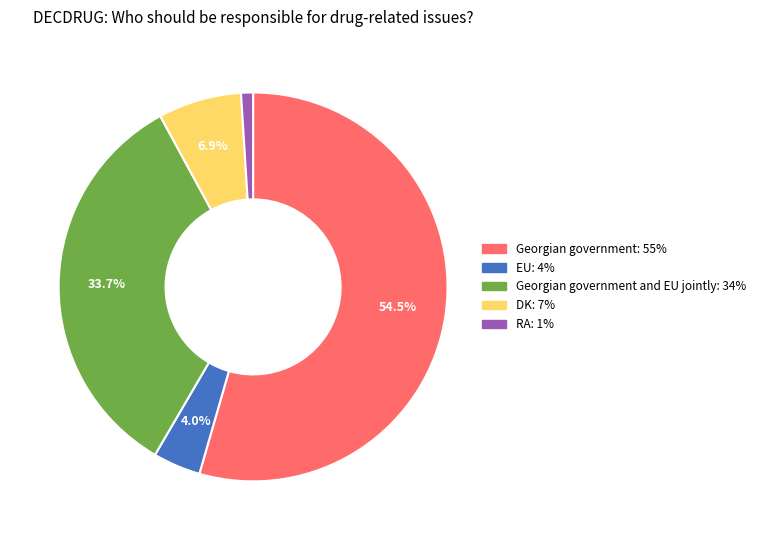

Is there any slice that represents more than half of the pie?

Yes